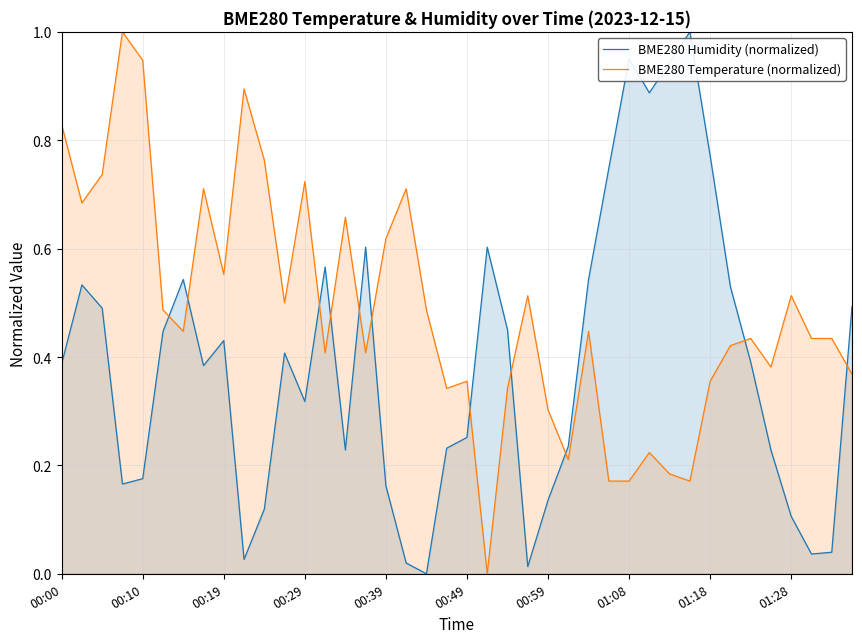

Which series has the largest total across all categories?

BME280 Temperature (normalized)